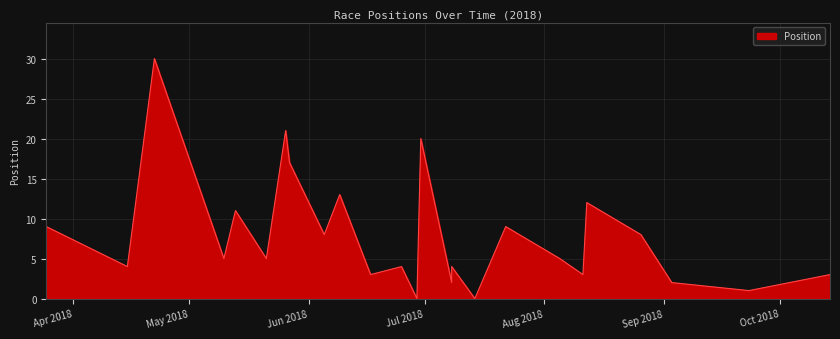

Does the chart display data point markers on the line(s)?

No